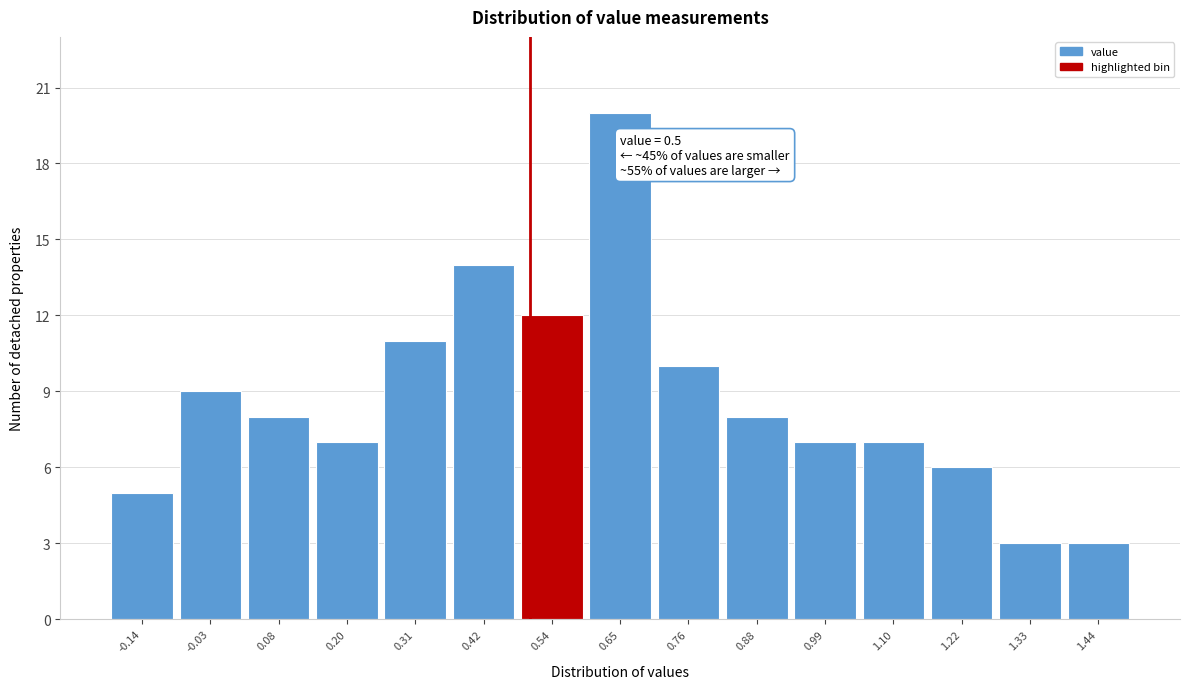

Which range on the x-axis has the tallest bar?

0.60 to 0.70